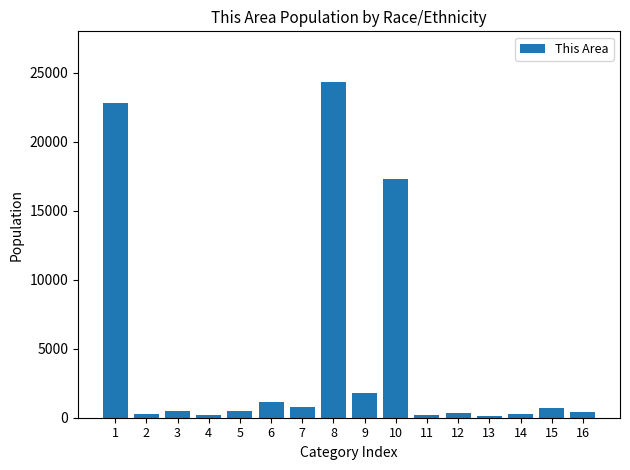

What is the change in value from 7 to 14?

-496